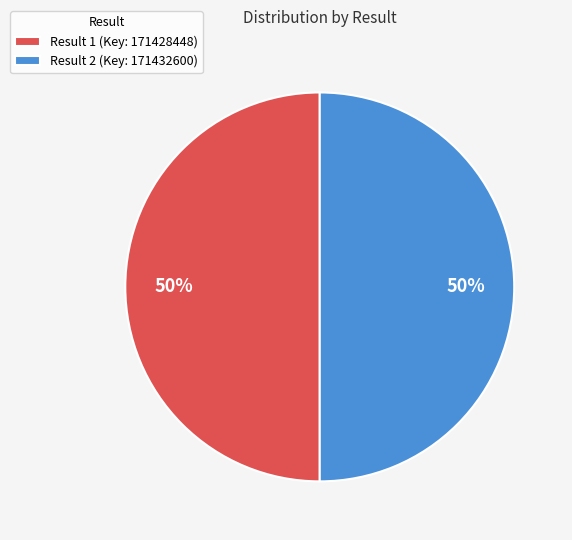

To the nearest percent, what is the average slice percentage?

50%